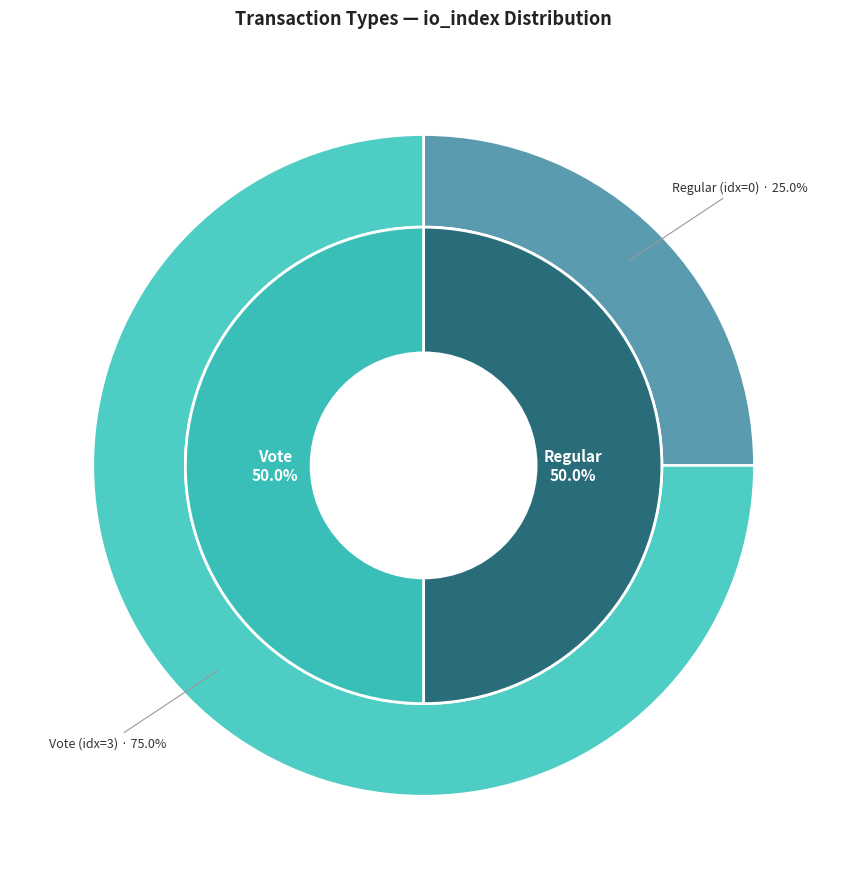

Which has a higher value, Vote or Regular?

Vote